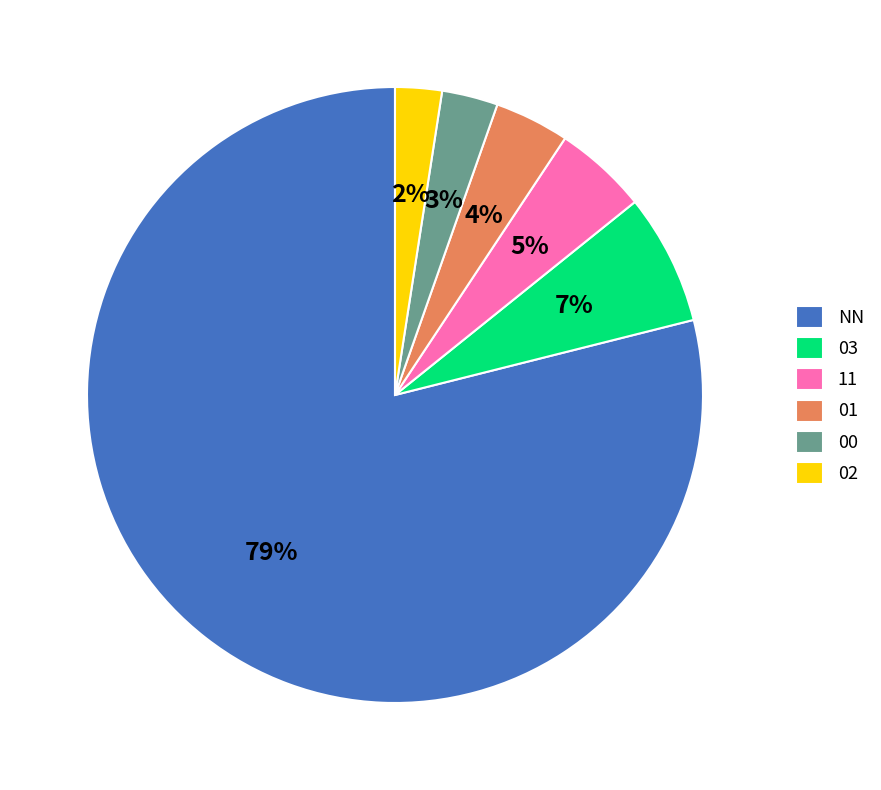

The 02 slice represents 12% of the pie. True or false?

False